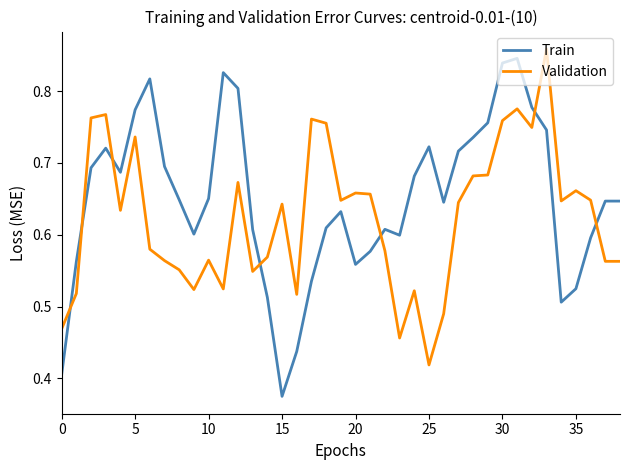

Which series has the largest total across all categories?

Train